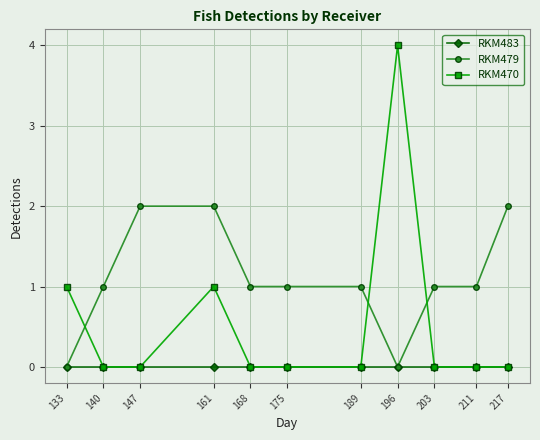

At which category does RKM470 reach its first local peak?

161